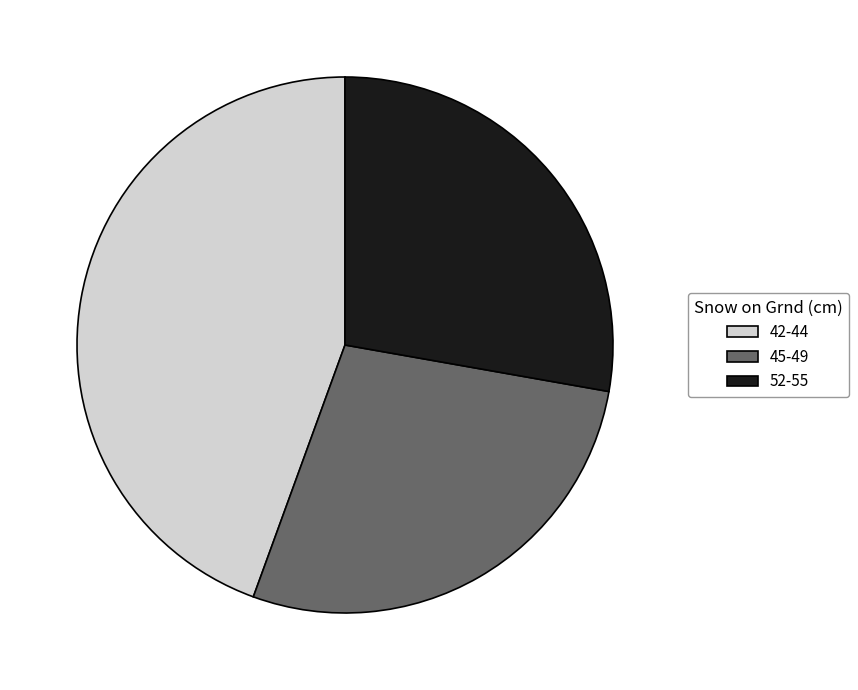

Do 52-55 and 45-49 together represent more than half of the pie?

Yes